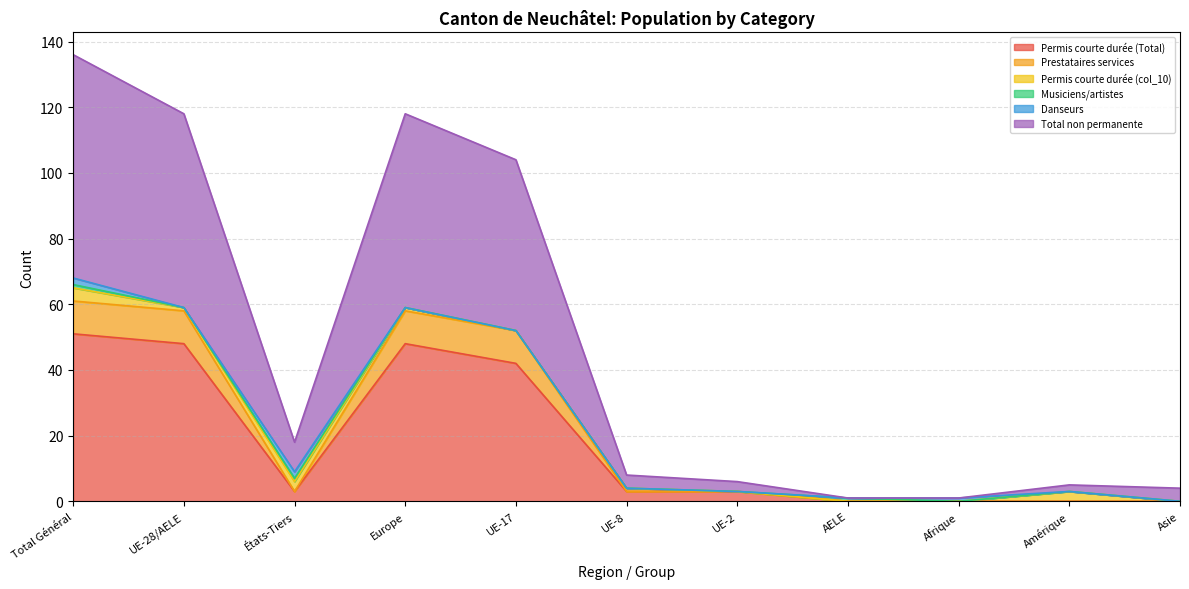

Is it true that Permis courte durée (Total) equals -19 at Afrique?

False